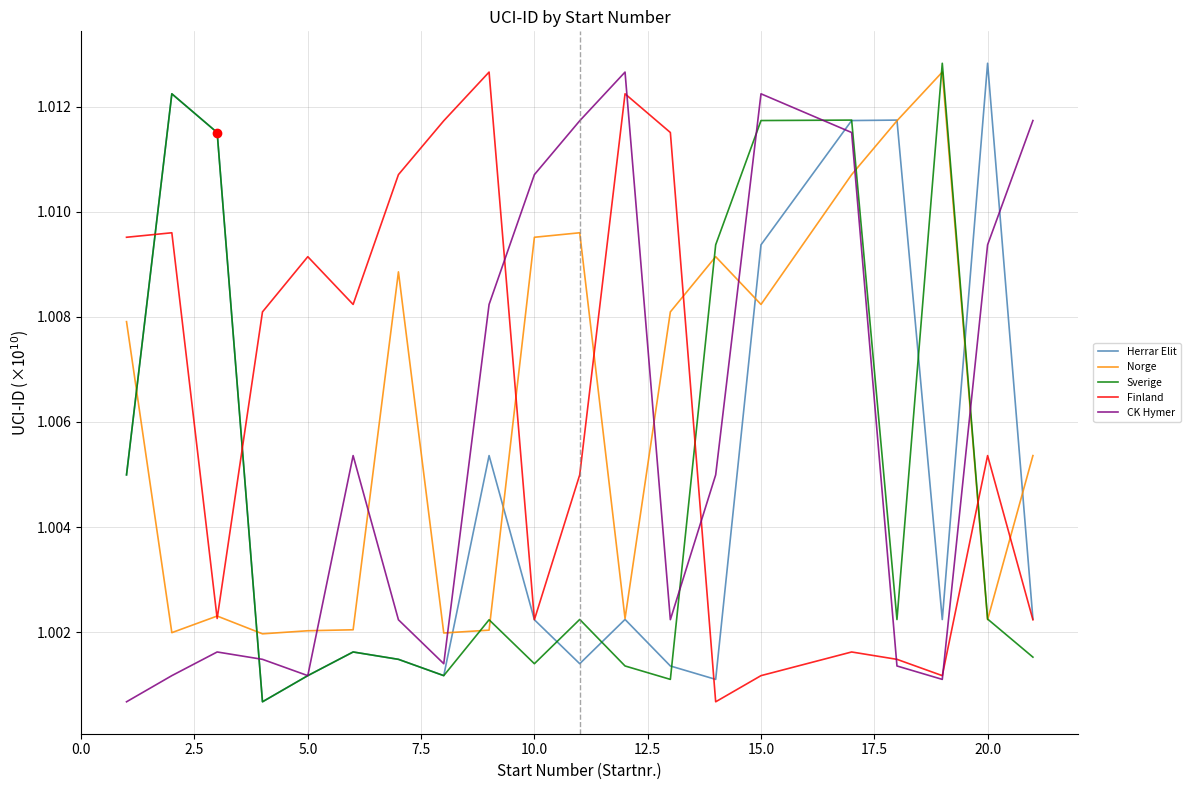

After their last crossing, which series has the higher values: CK Hymer or Norge?

CK Hymer